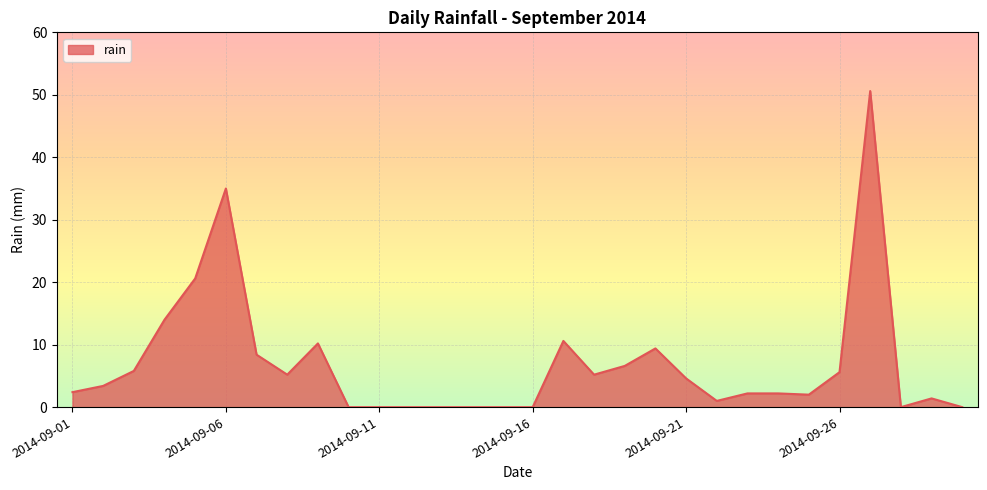

What is the difference between the maximum and minimum values?

50.6